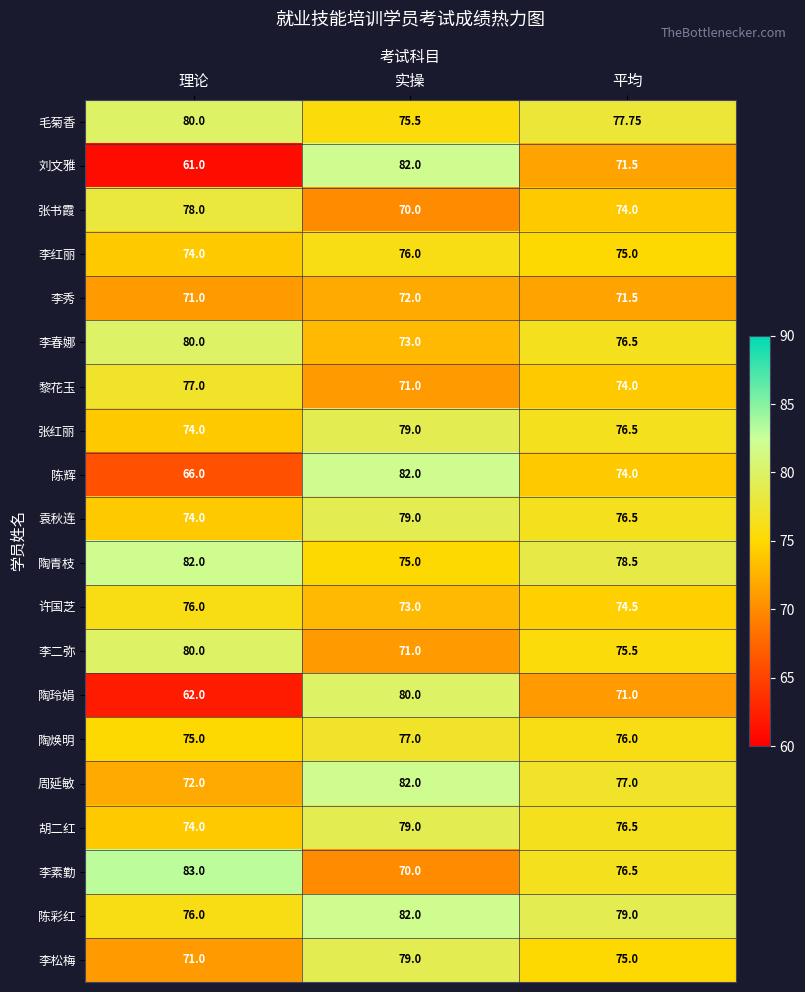

List the labels in order of 陈彩红 value, smallest first.

理论, 平均, 实操